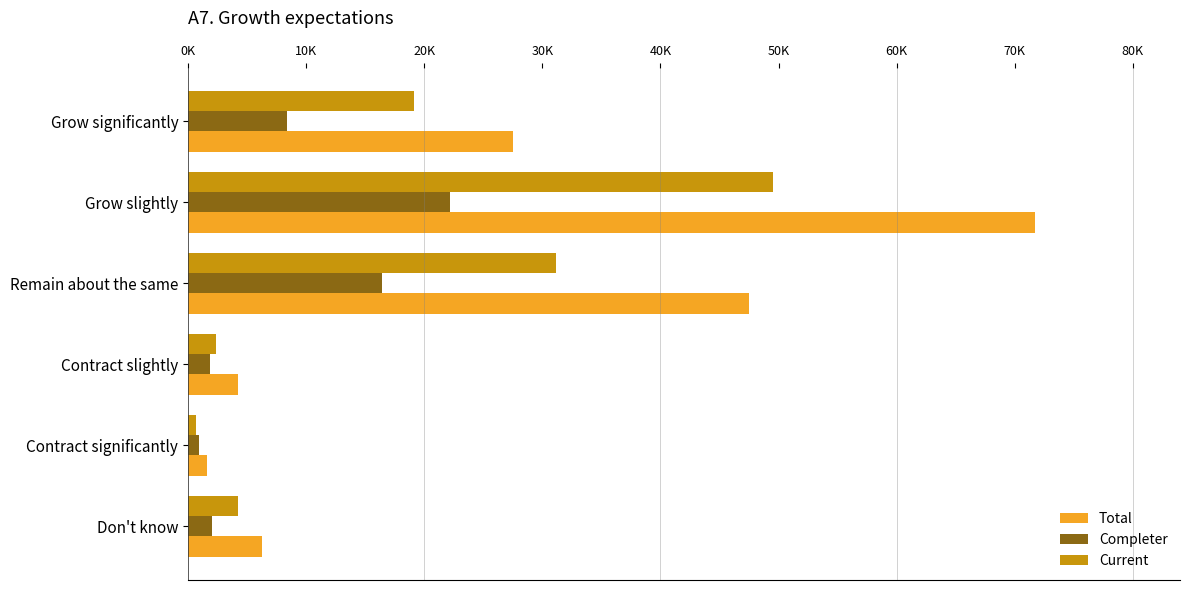

What are all the series names shown in the legend?

Total, Completer, Current